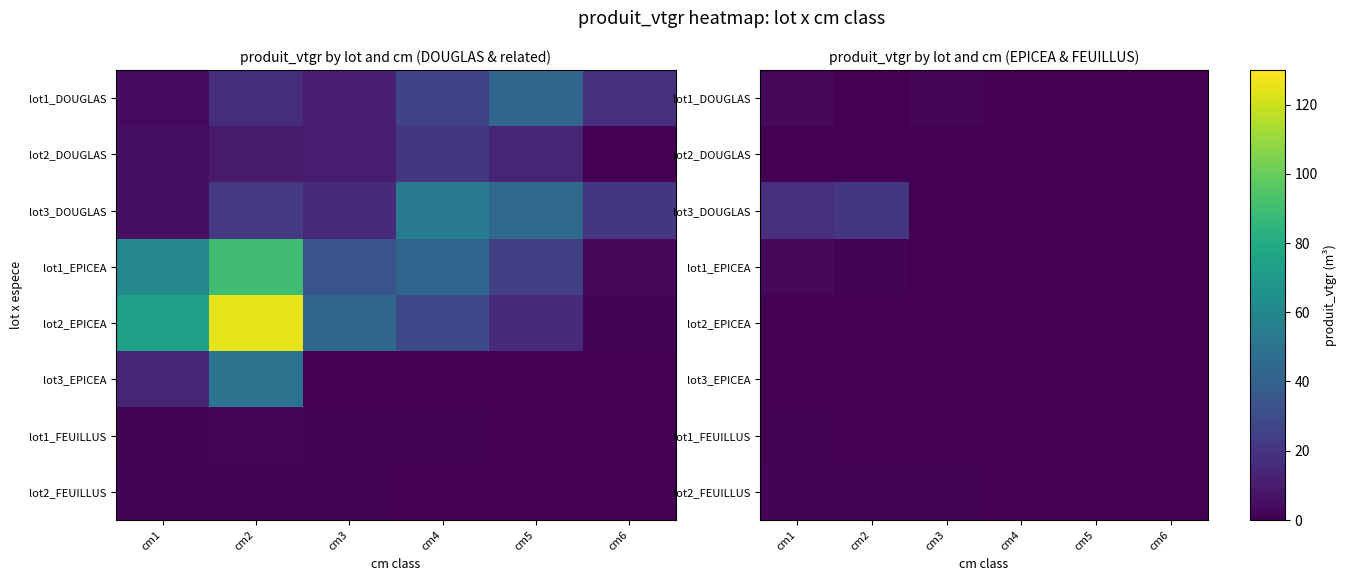

What is the difference between the highest and lowest values at cm3?

2.4